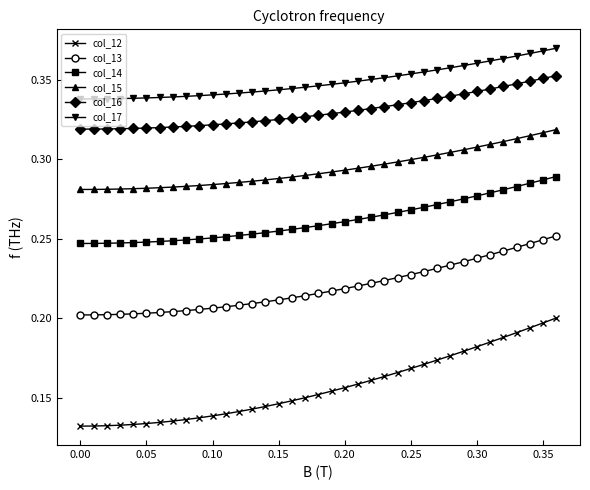

At how many categories does at least one series exceed 0?

37